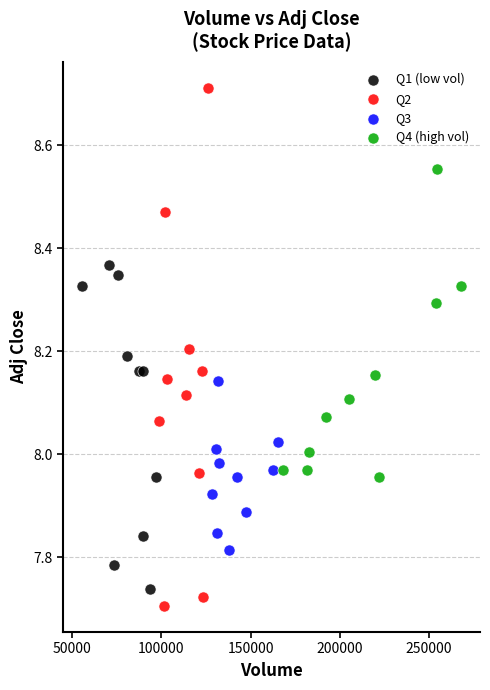

Which series reaches the maximum Y coordinate?

Q2